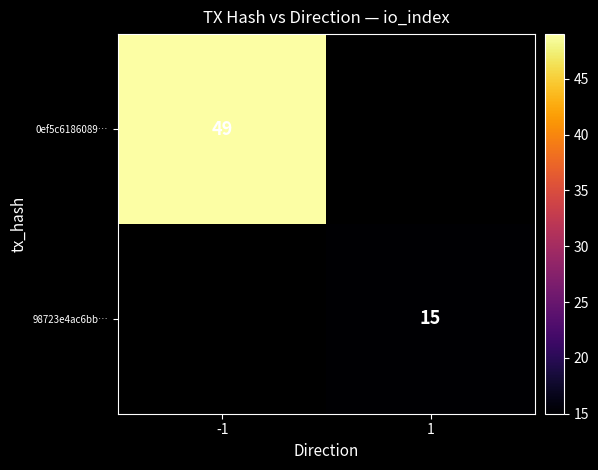

Is it true that 0ef5c6186089… equals 76 at -1?

False